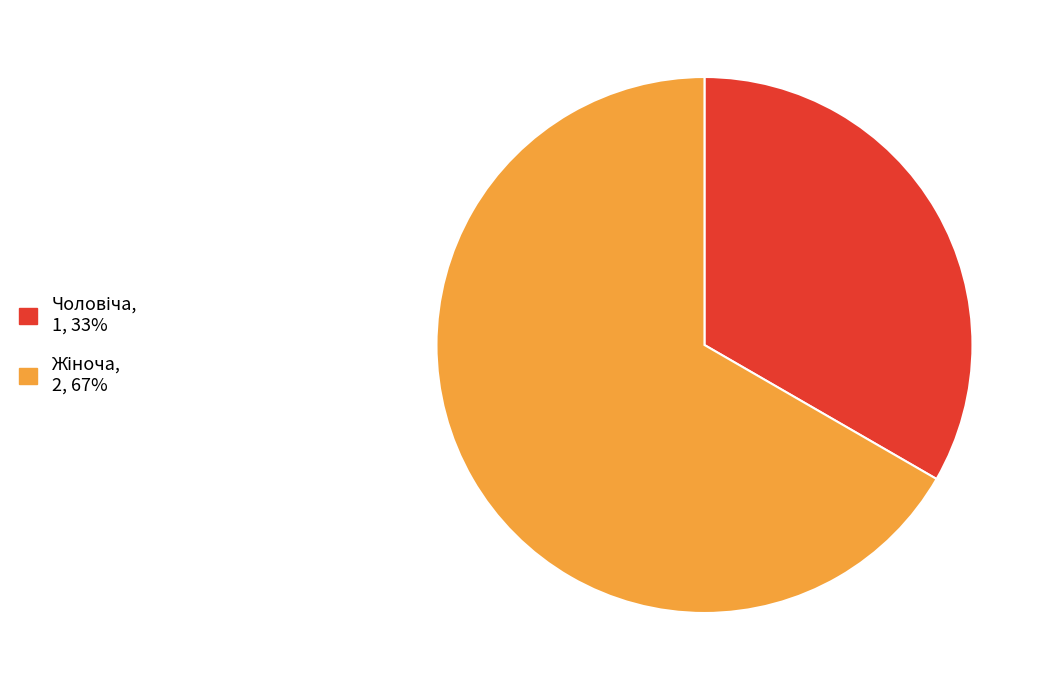

Combined, what portion of the pie is Жіноча and Чоловіча?

100.0%